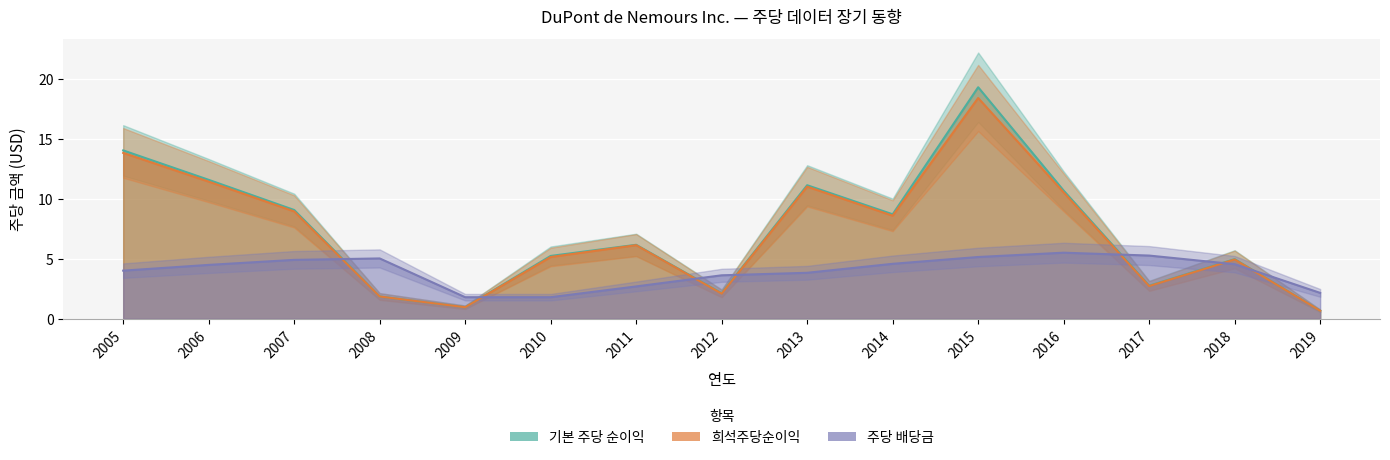

At which category does 기본 주당 순이익 reach its first local peak?

2011